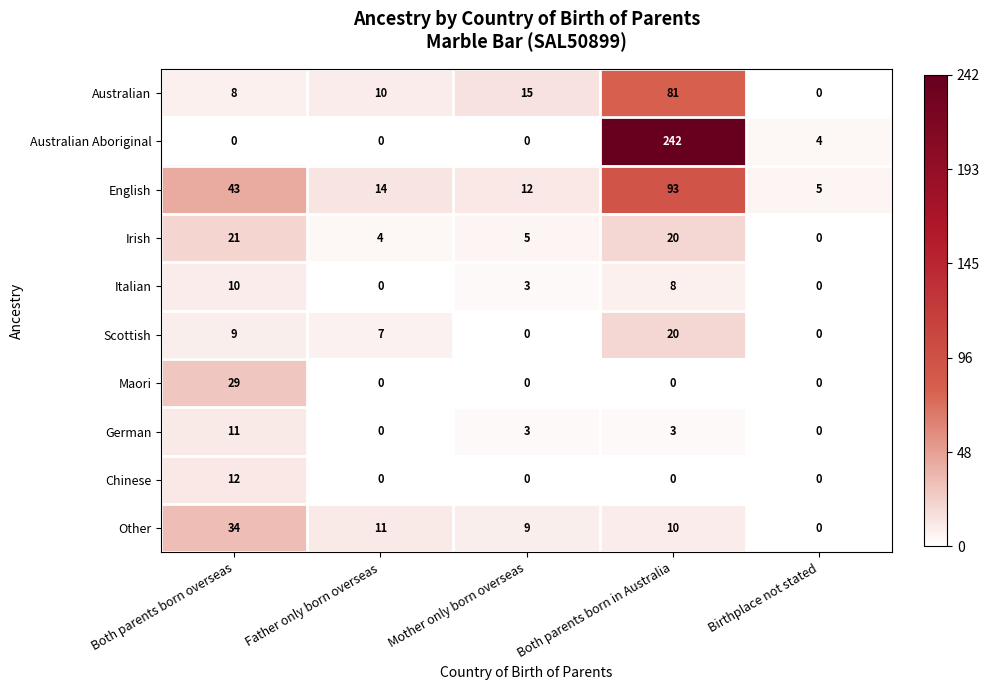

List the series in order of their peak value, lowest first.

Italian, German, Chinese, Scottish, Irish, Maori, Other, Australian, English, Australian Aboriginal